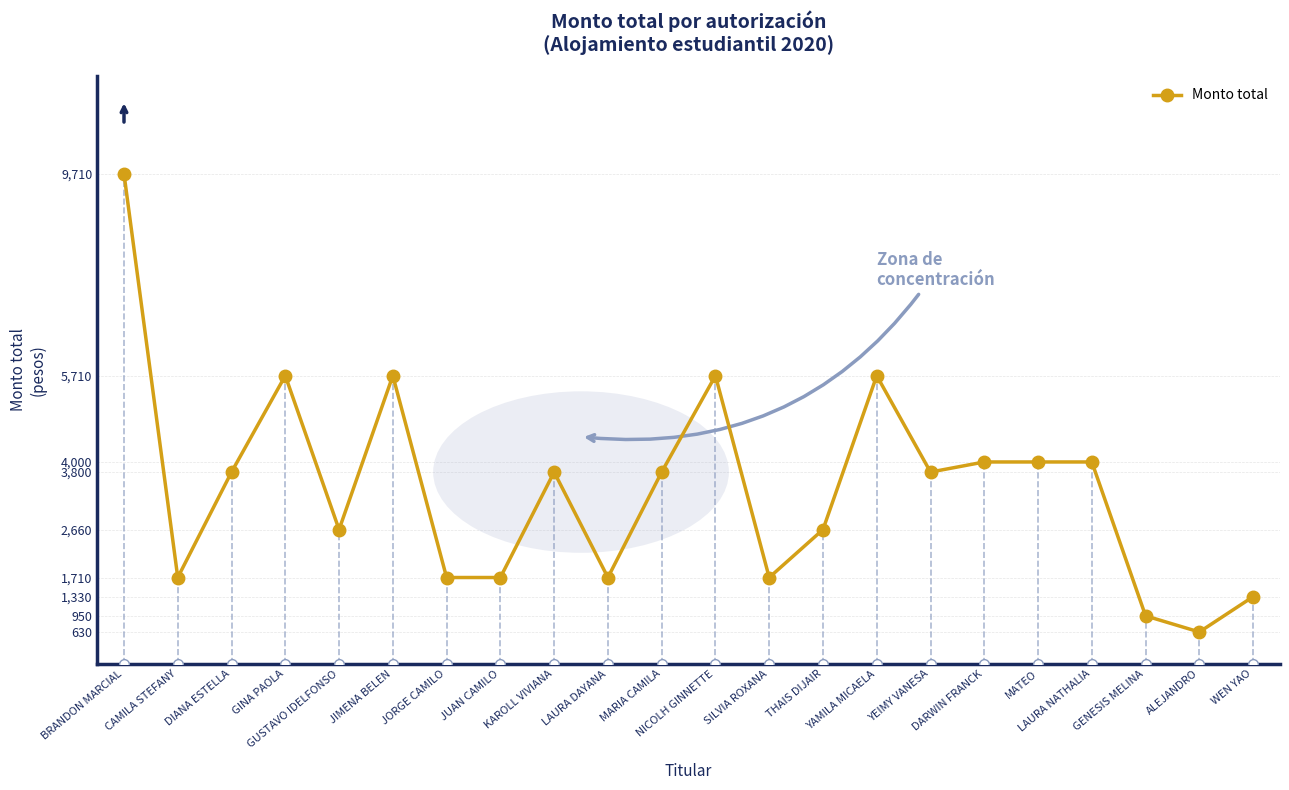

How many lines are shown in the chart?

1